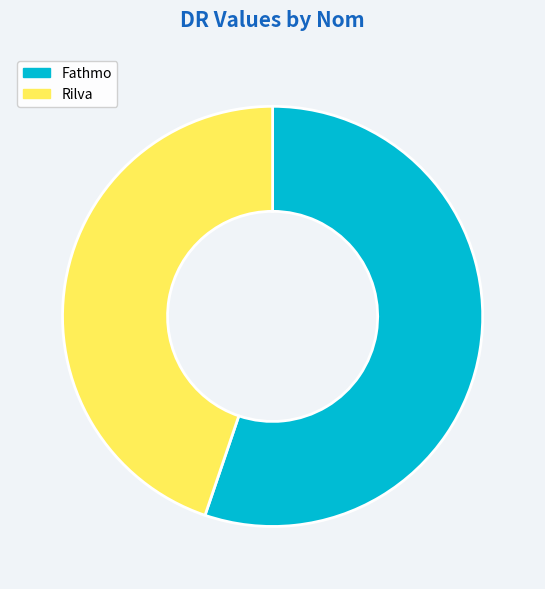

Does any single category account for the majority?

Yes